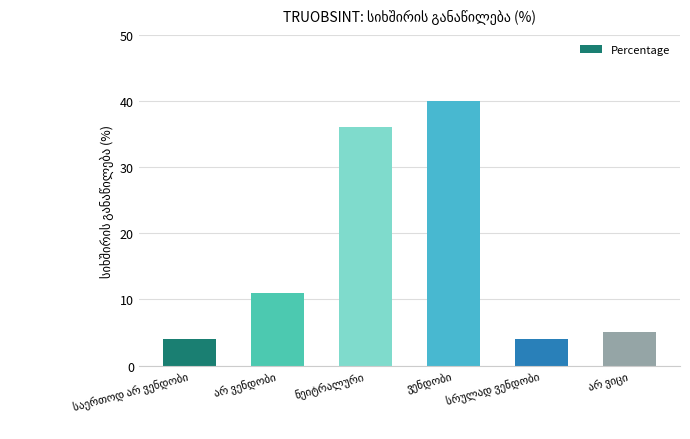

What is the smallest value displayed?

4